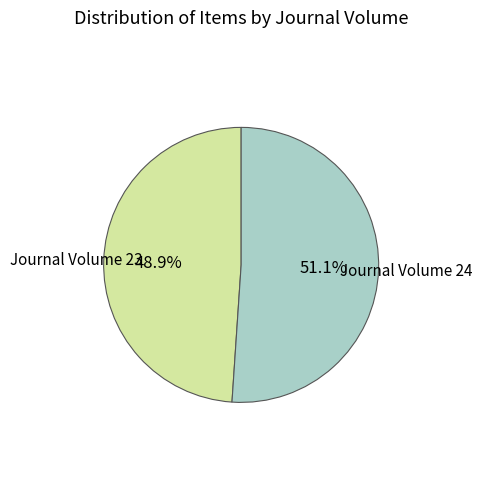

Is there a majority slice in this chart?

Yes